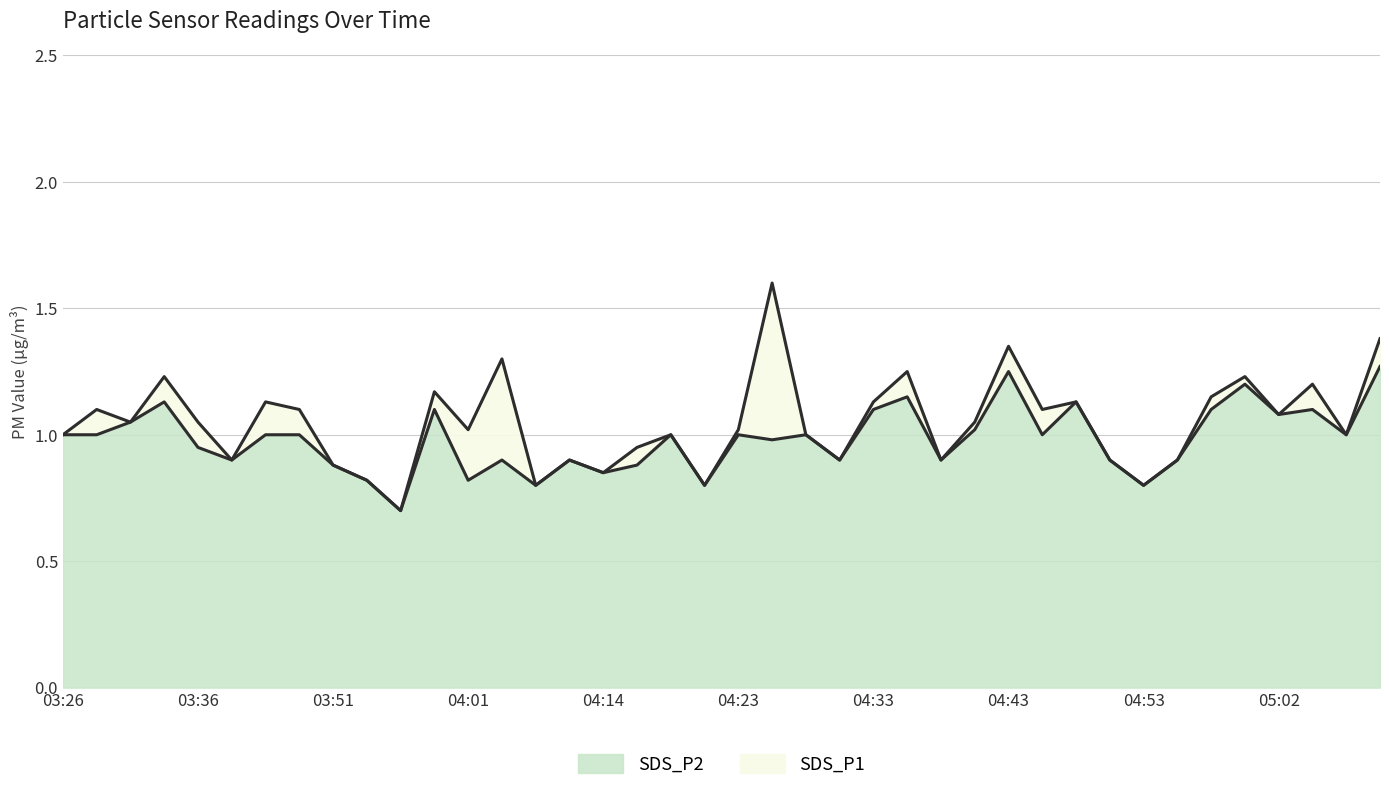

The value of SDS_P2 at 04:53 is 0.4. True or false?

False